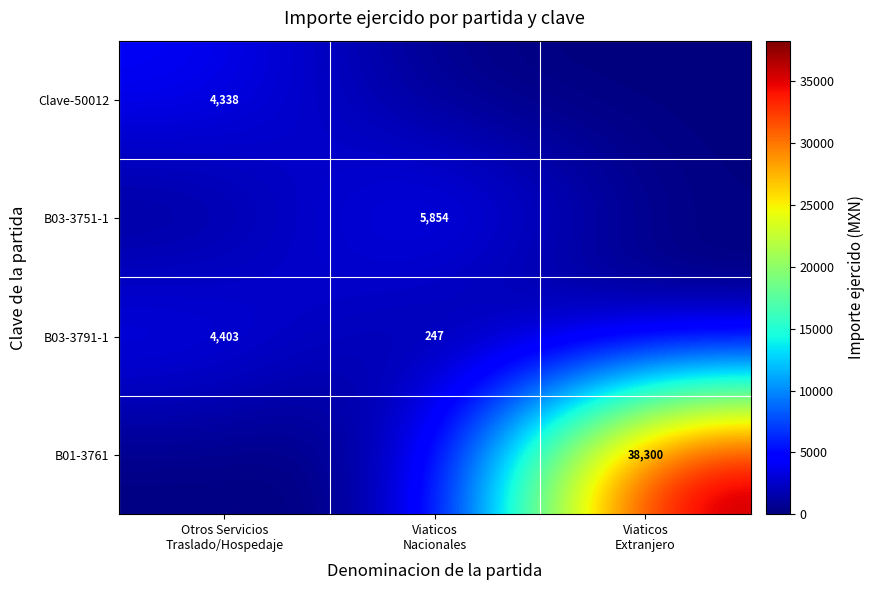

At Viaticos Extranjero, list the series in order from largest to smallest.

B01-3761, Clave-50012, B03-3751-1, B03-3791-1